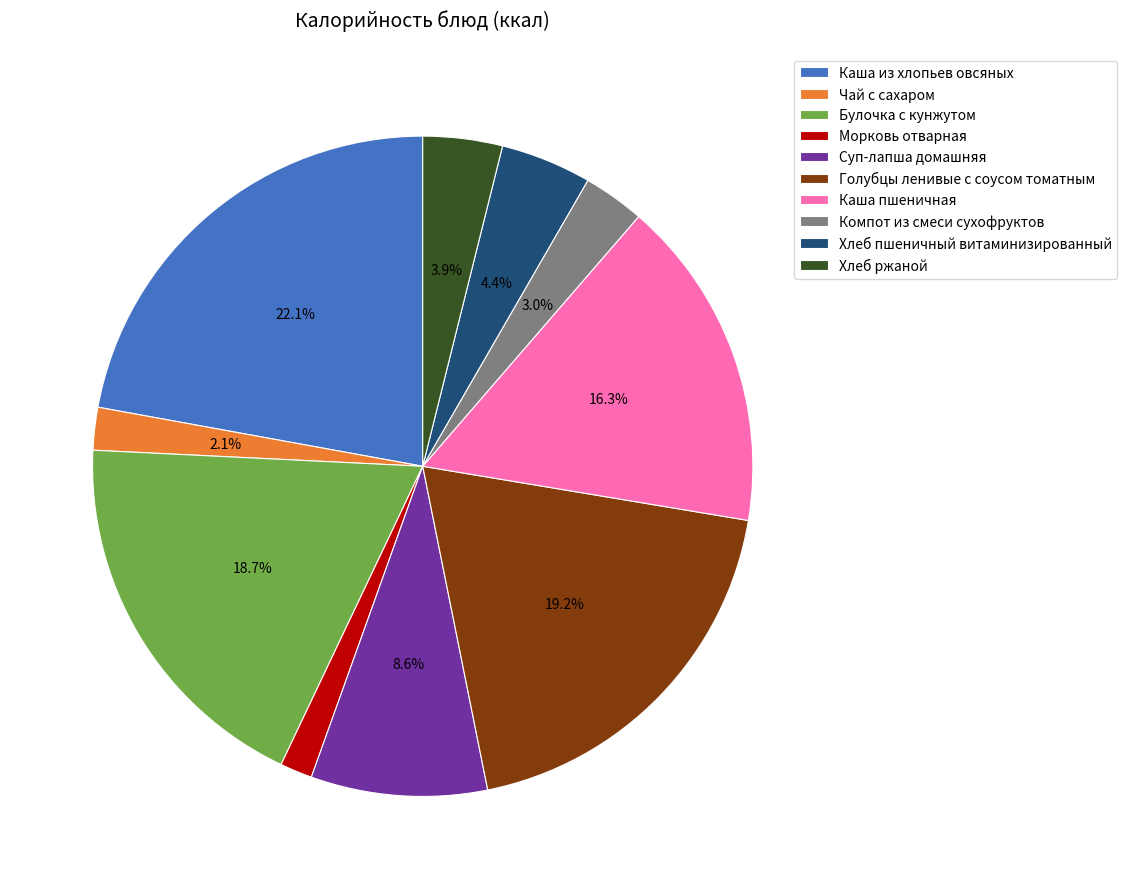

What is the total percentage of Каша из хлопьев овсяных and Хлеб ржаной?

26.0%